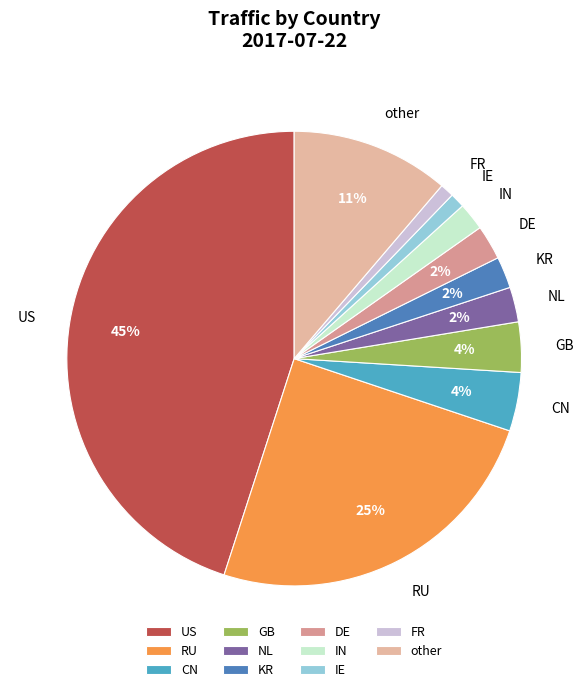

Which slice is the largest?

US